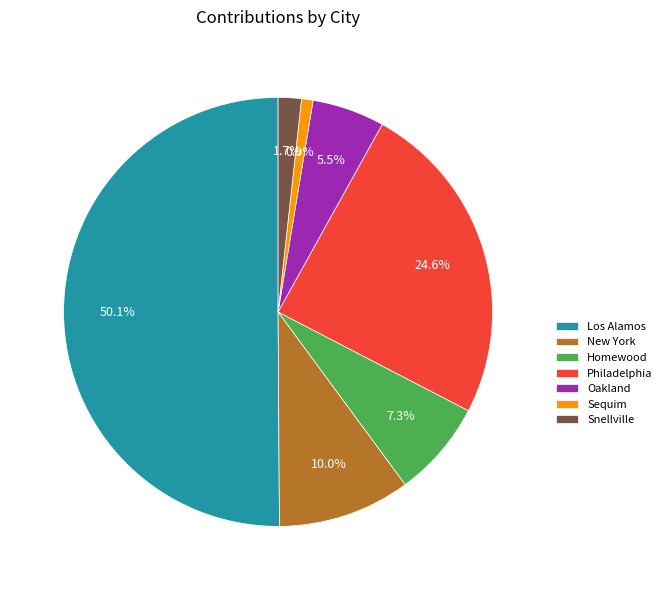

How many slices are in this pie chart?

7